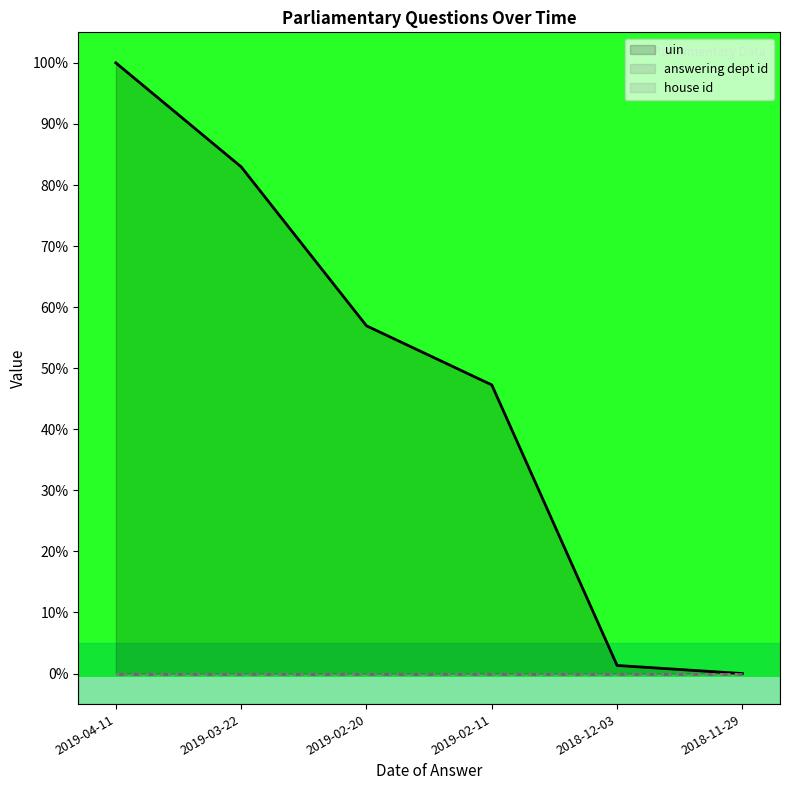

What is the total value across all series at 2019-04-11?

100.0